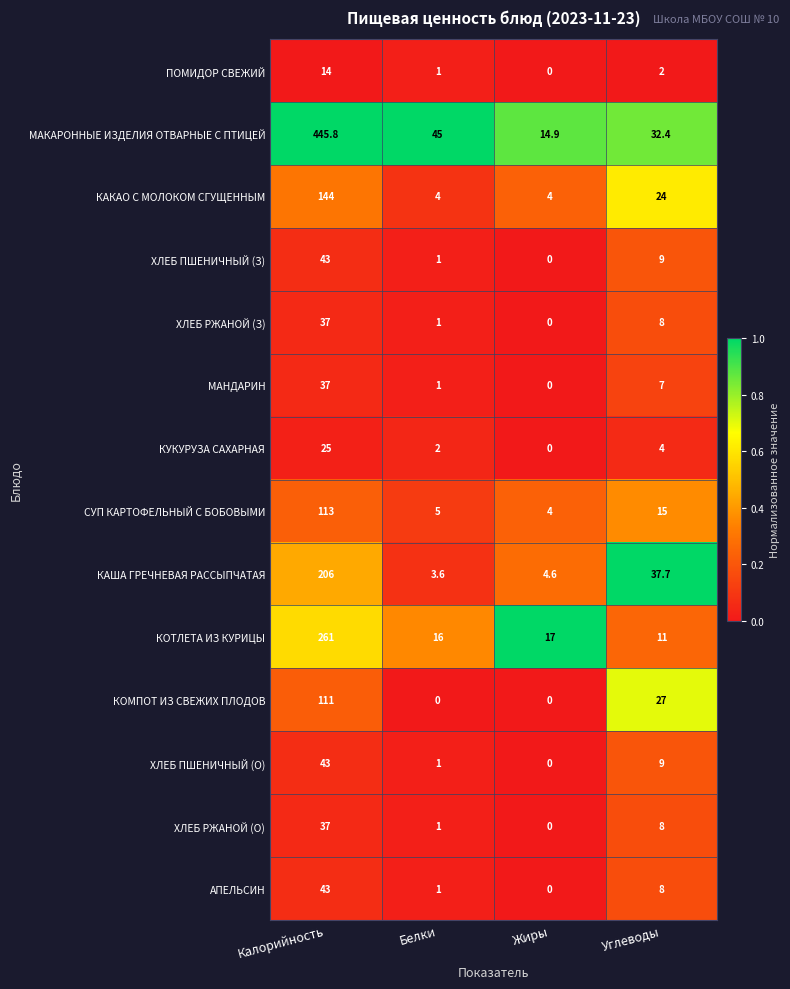

Read the КОМПОТ ИЗ СВЕЖИХ ПЛОДОВ value at Калорийность.

111.0